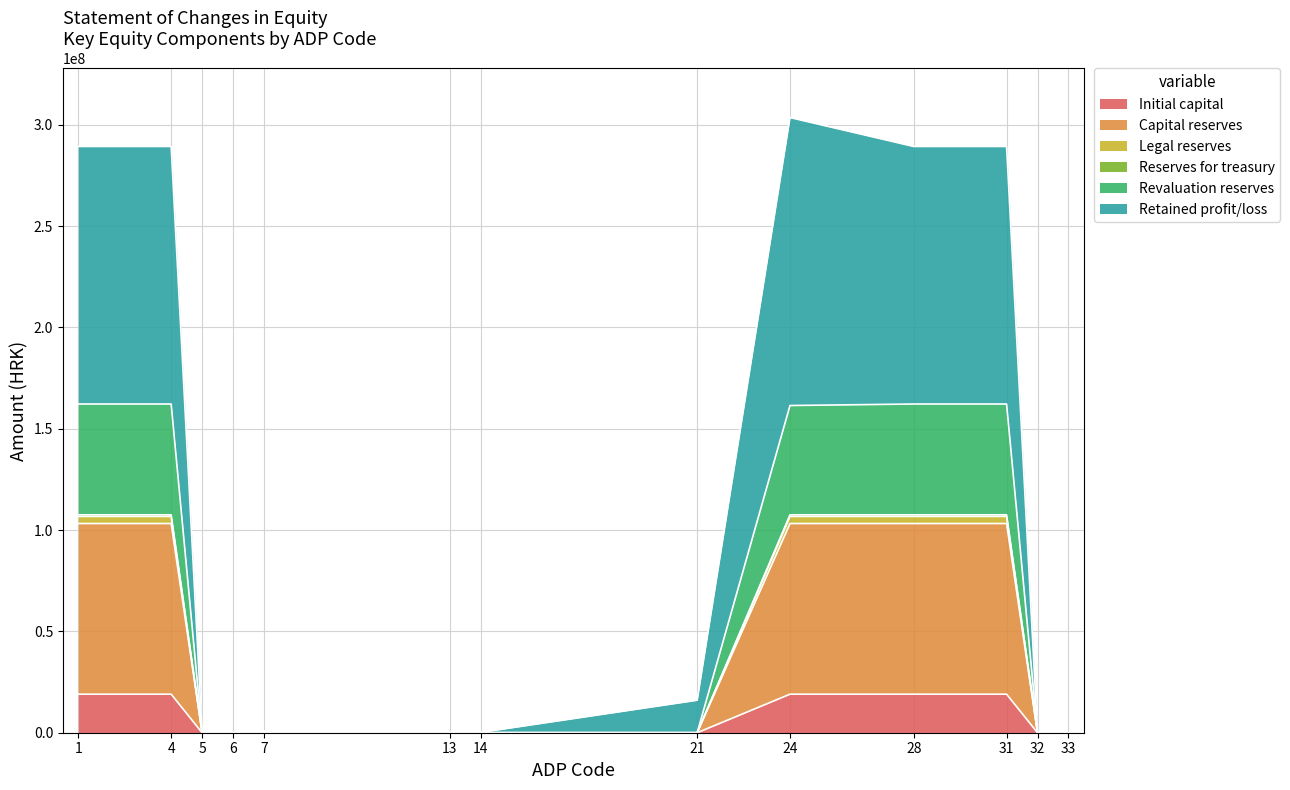

Which category has the lowest value in the Retained profit/loss series?

5